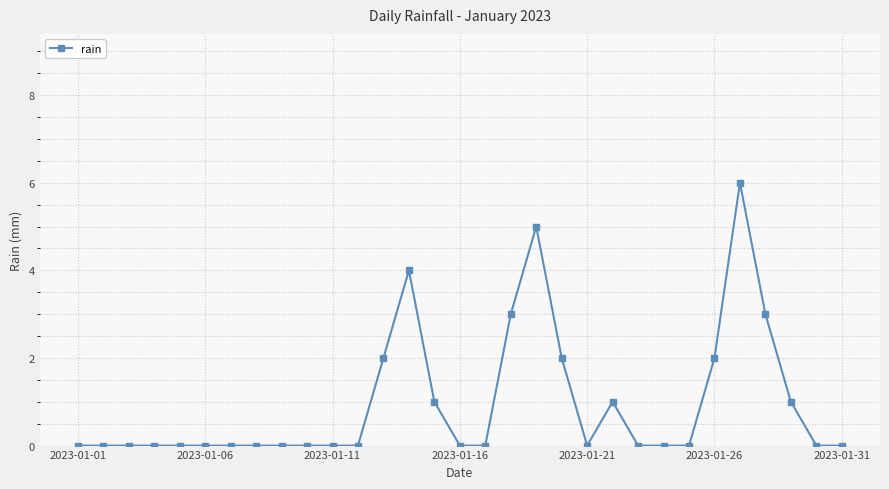

What is the greatest value displayed?

6